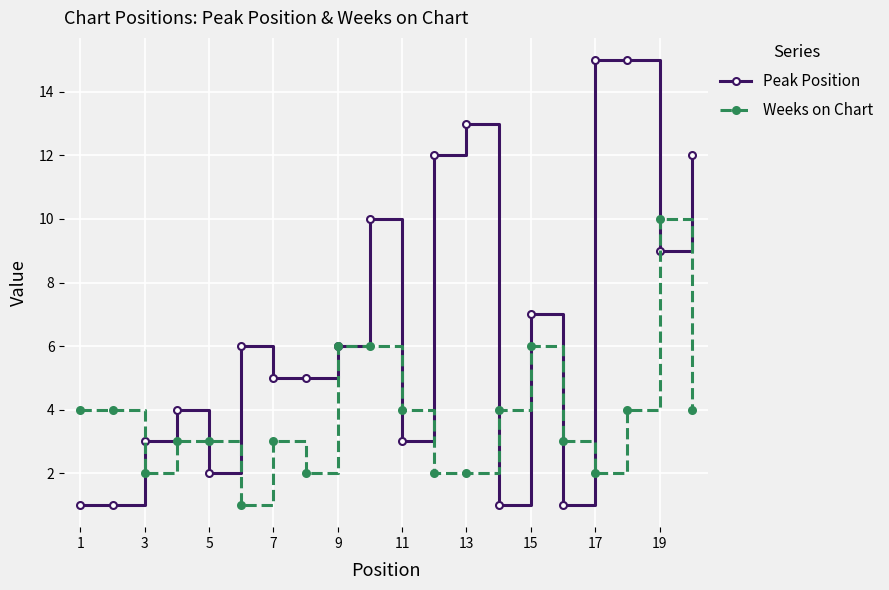

True or false: Weeks on Chart has more than 1 interior local peaks.

True